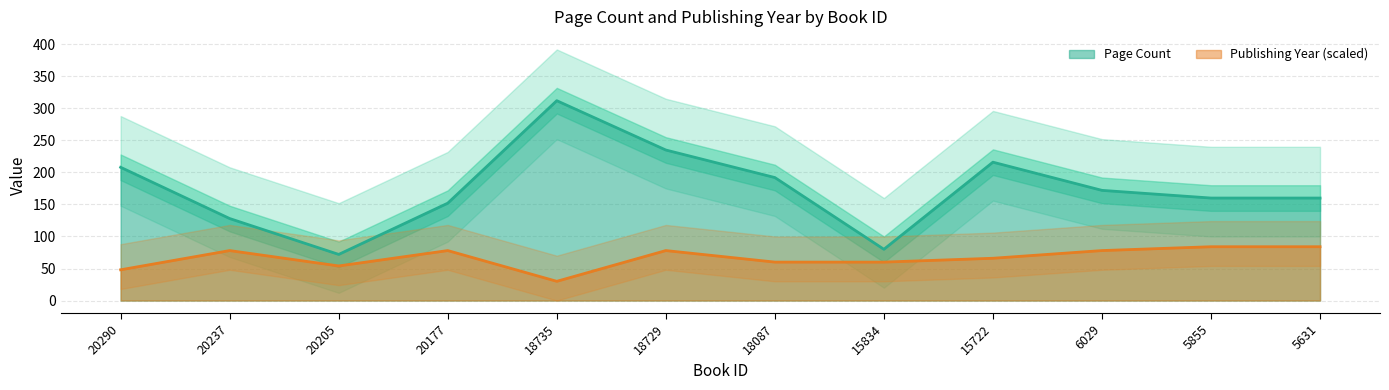

What is the maximum value for pageCount?

312